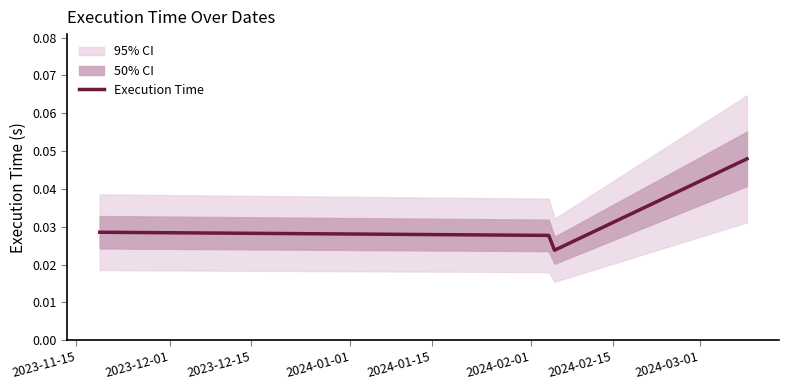

Count the Execution Time values in the range 0 to 1.

4